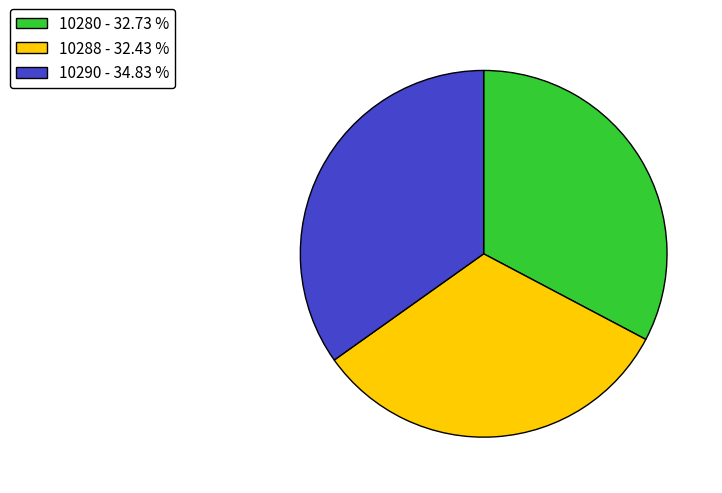

Between 10290 - 34.83 % and 10288 - 32.43 %, which is larger?

10290 - 34.83 %